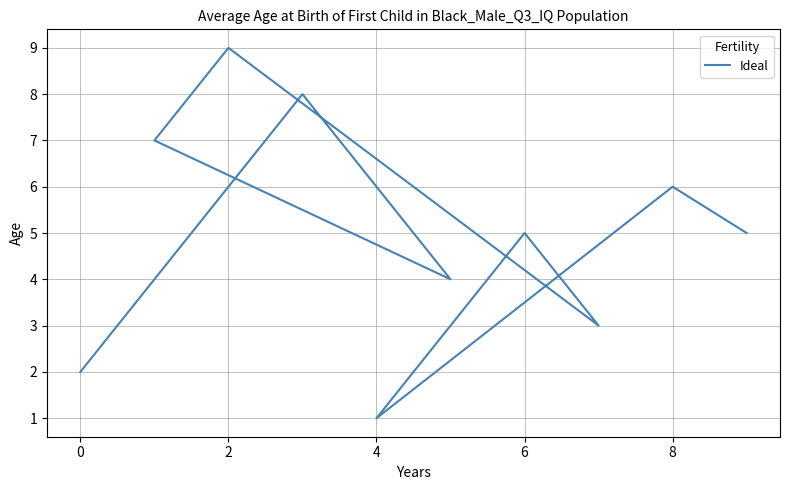

How many points are lower than both their immediate neighbors (excluding endpoints)?

3